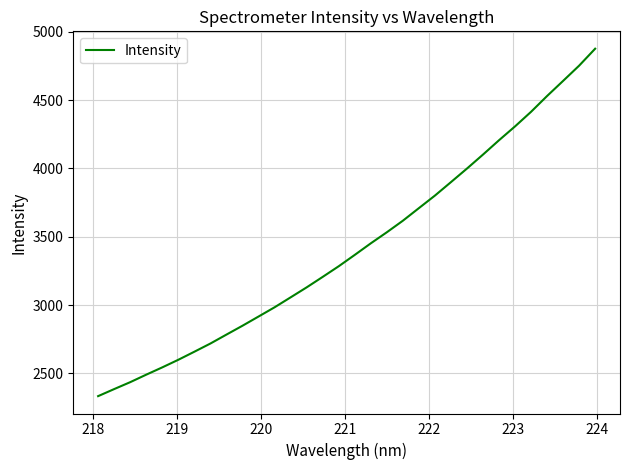

What is the greatest value displayed?

4876.8